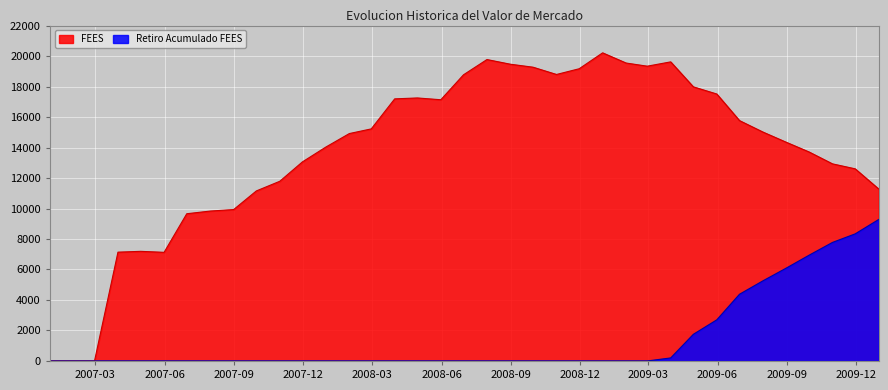

How many distinct data groups are displayed?

2